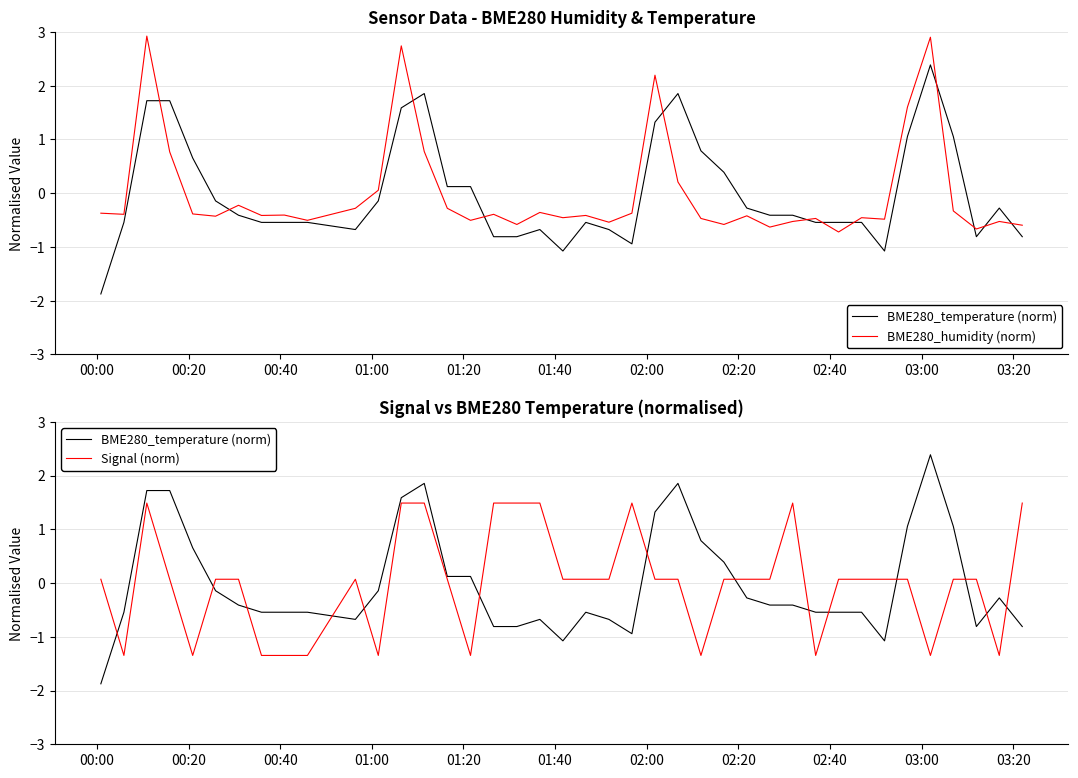

True or false: BME280_humidity (norm) and BME280_temperature (norm) intersect in this chart.

True